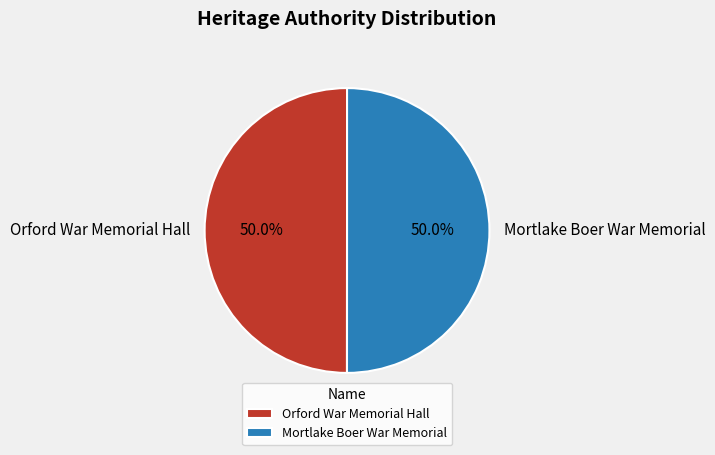

Approximately how many times larger is the value at Orford War Memorial Hall compared to Mortlake Boer War Memorial?

1.0